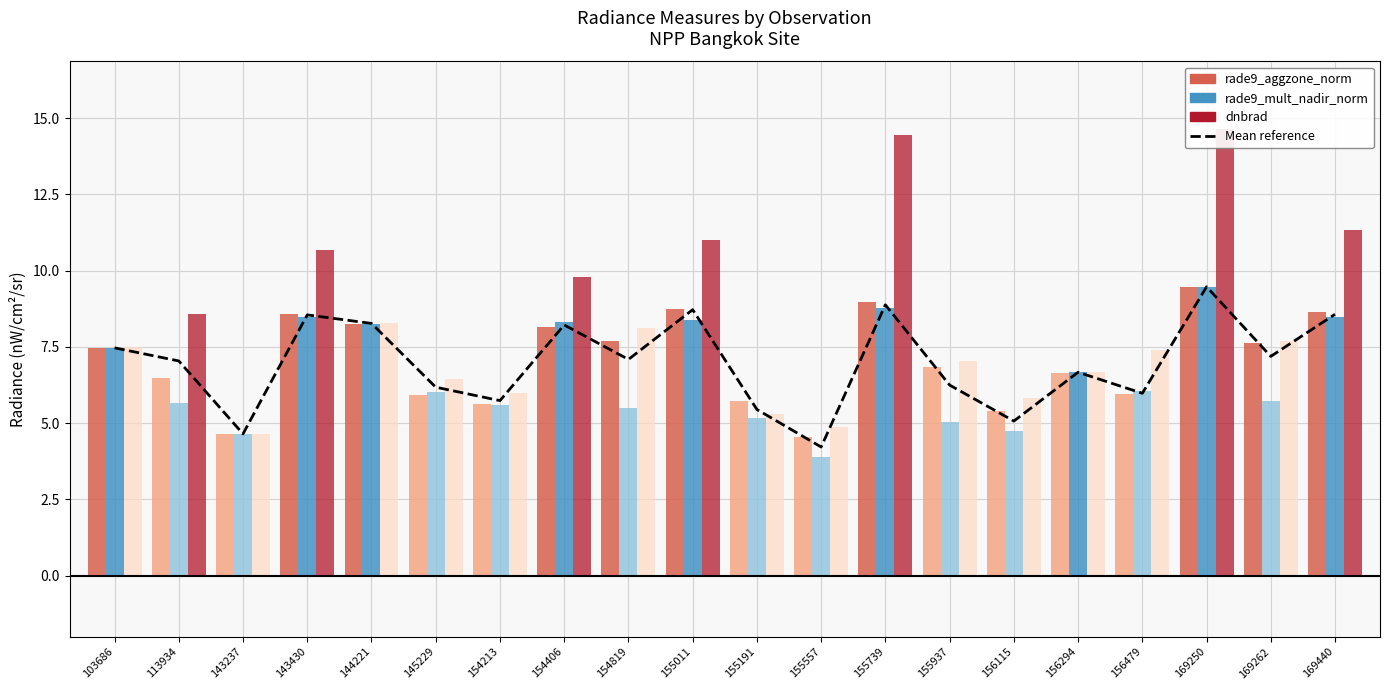

Which label corresponds to the smallest value in the chart?

155557